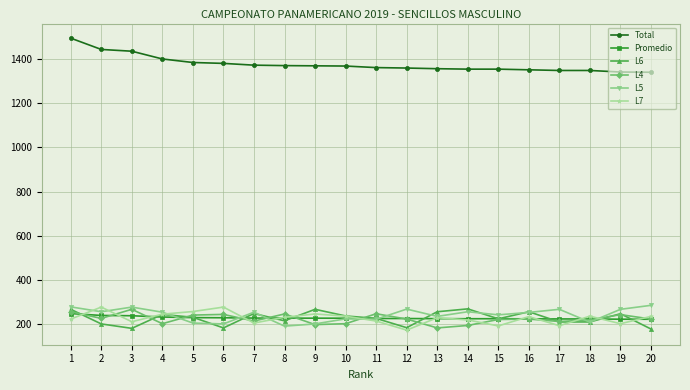

Is the value of L5 at 13 greater than the value of L7 at 19?

Yes